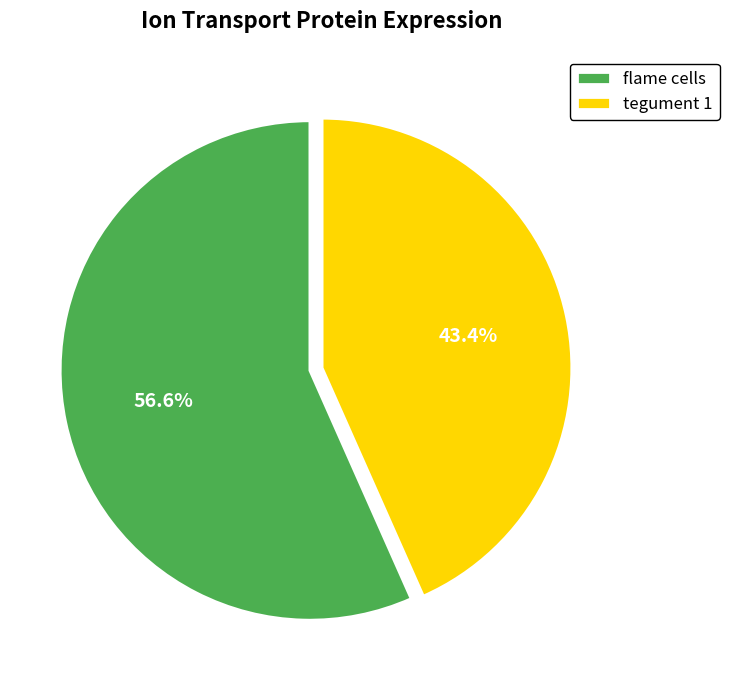

Between flame cells and tegument 1, which is larger?

flame cells